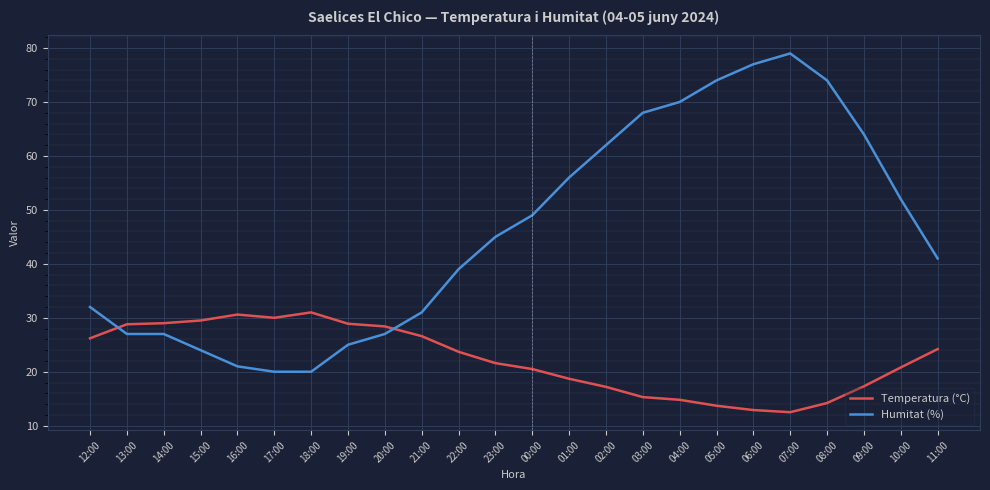

Between which two adjacent categories do Humitat (%) and Temperatura (°C) first intersect?

12:00 and 13:00